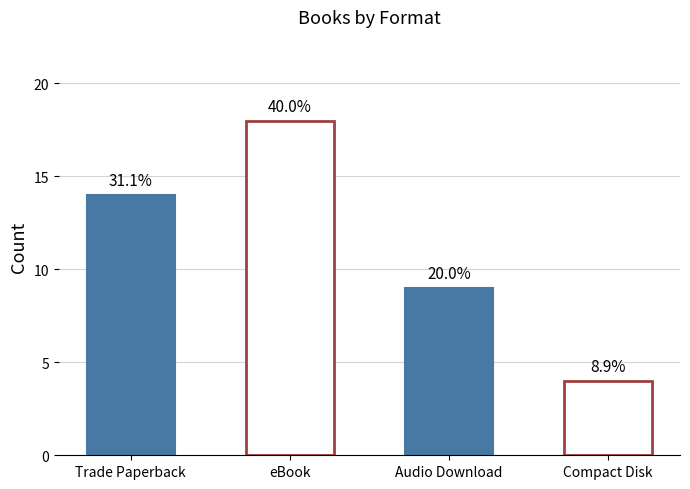

List the labels in order of value, largest first.

eBook, Trade Paperback, Audio Download, Compact Disk